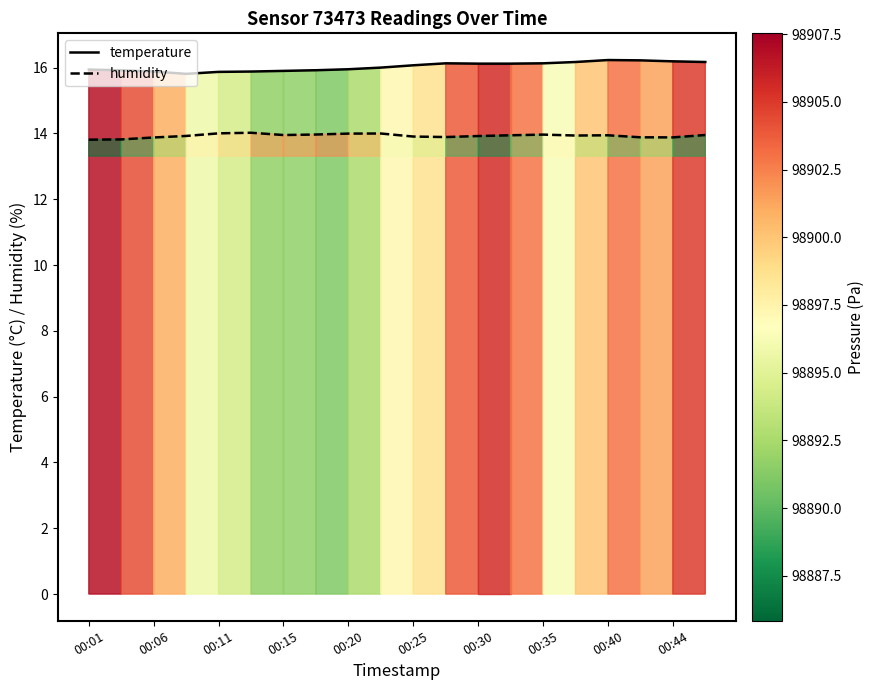

How many temperature values are between 15 and 16?

10